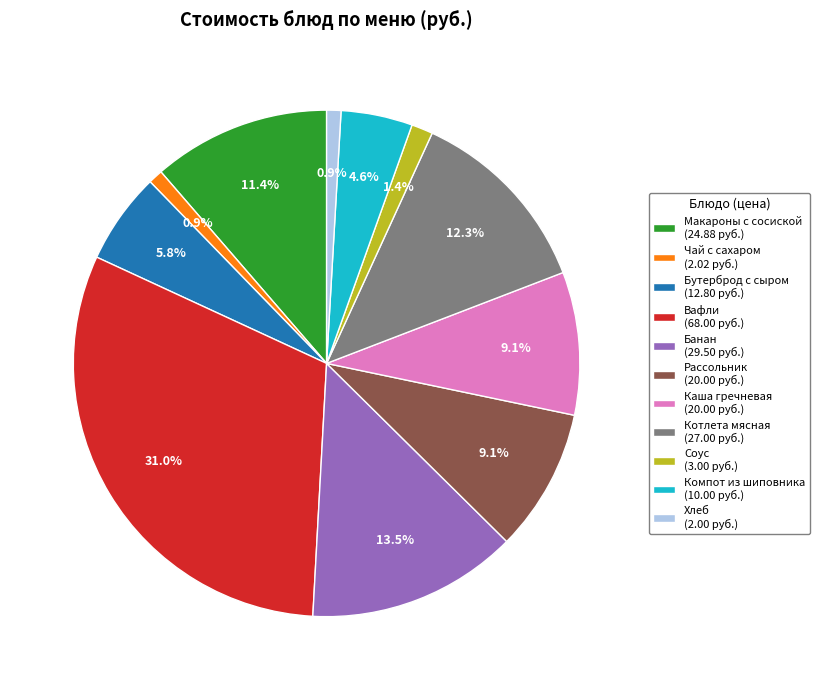

What percentage is NOT represented by Бутерброд с сыром?

94.2%